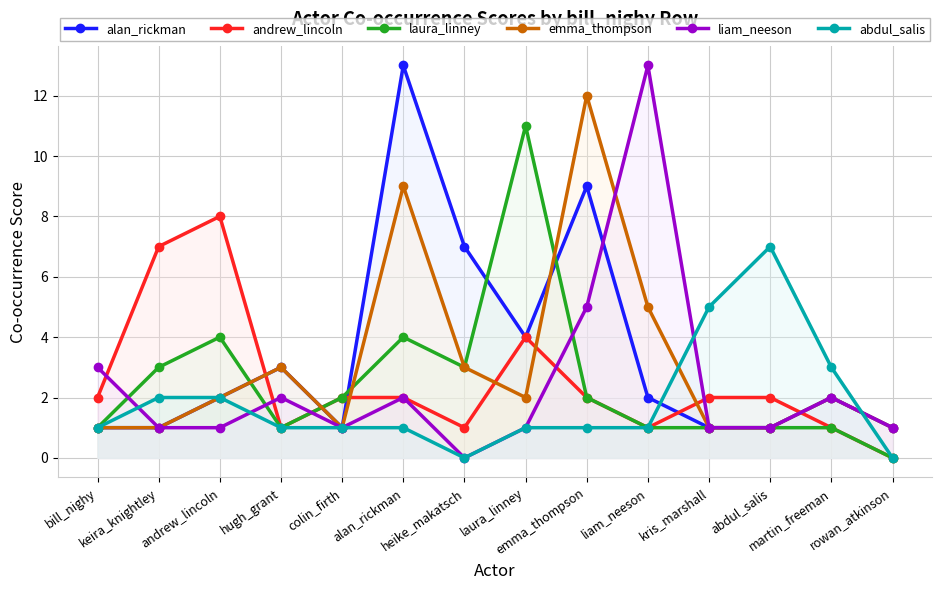

What is the difference between the abdul_salis values at keira_knightley and colin_firth?

1